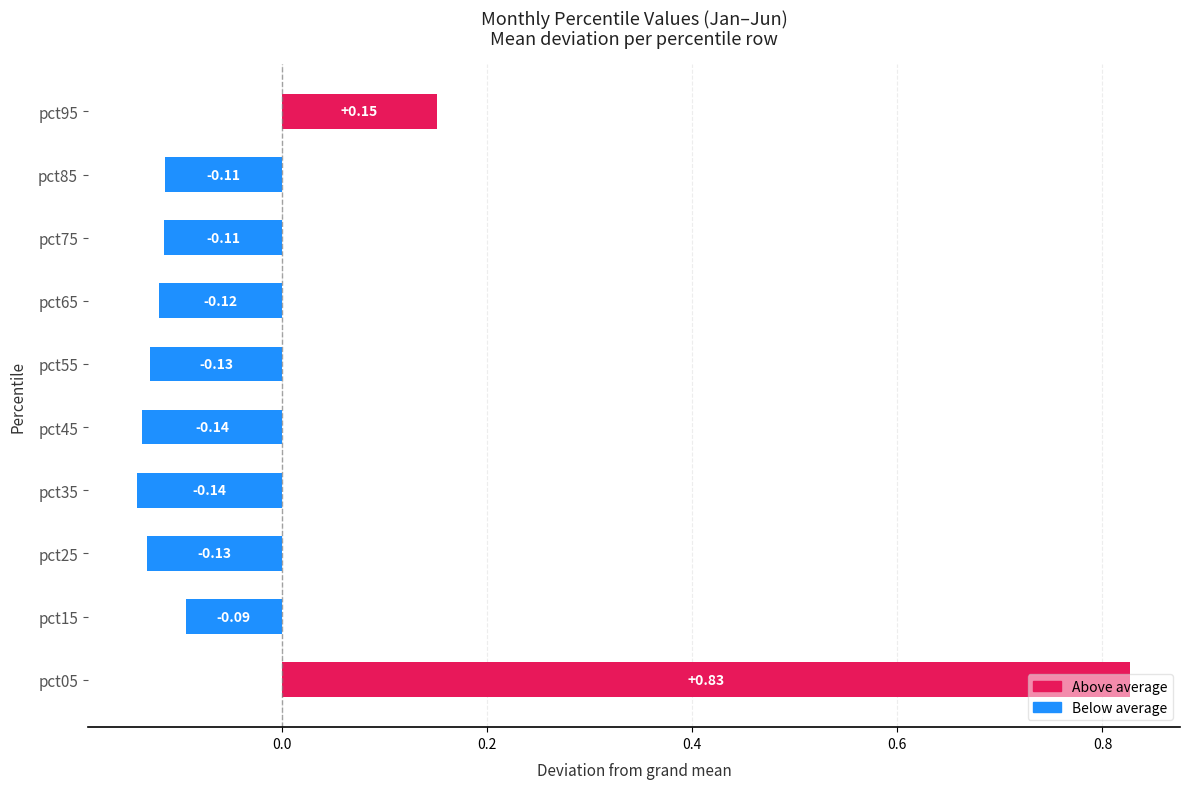

What is the difference between the values at pct05 and pct75?

0.9